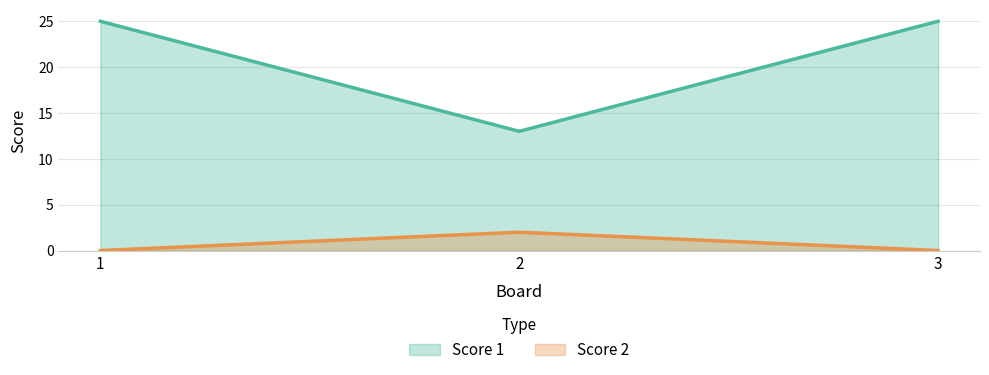

What is the value of the Score 1 point at the 2nd from the left?

13